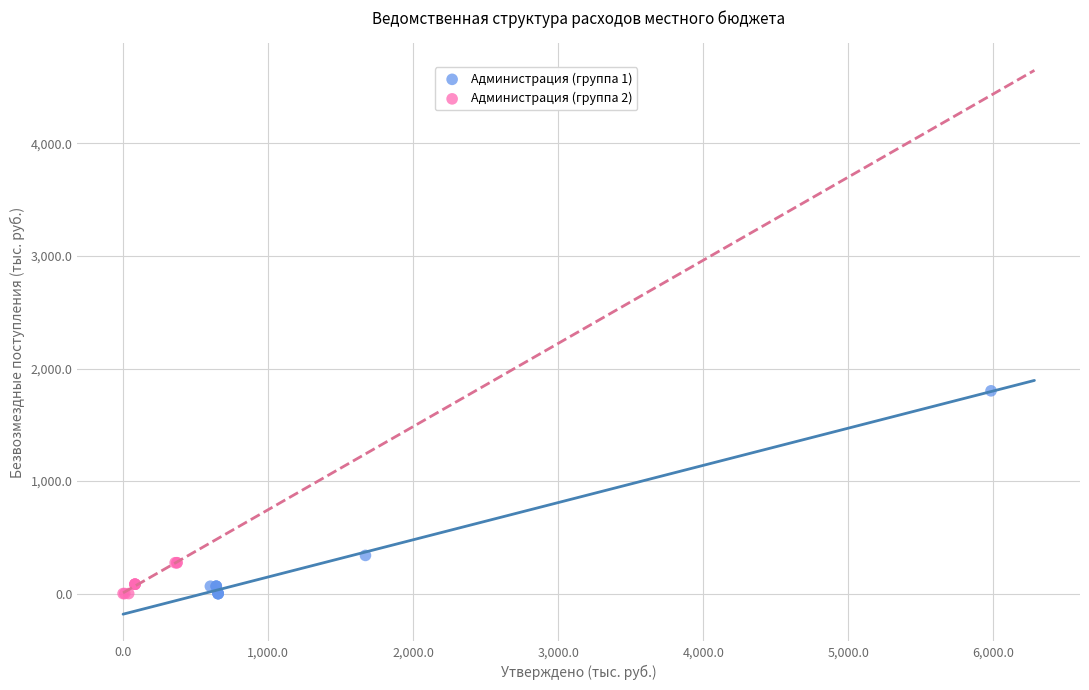

Which series reaches the maximum Y coordinate?

Администрация (группа 1)